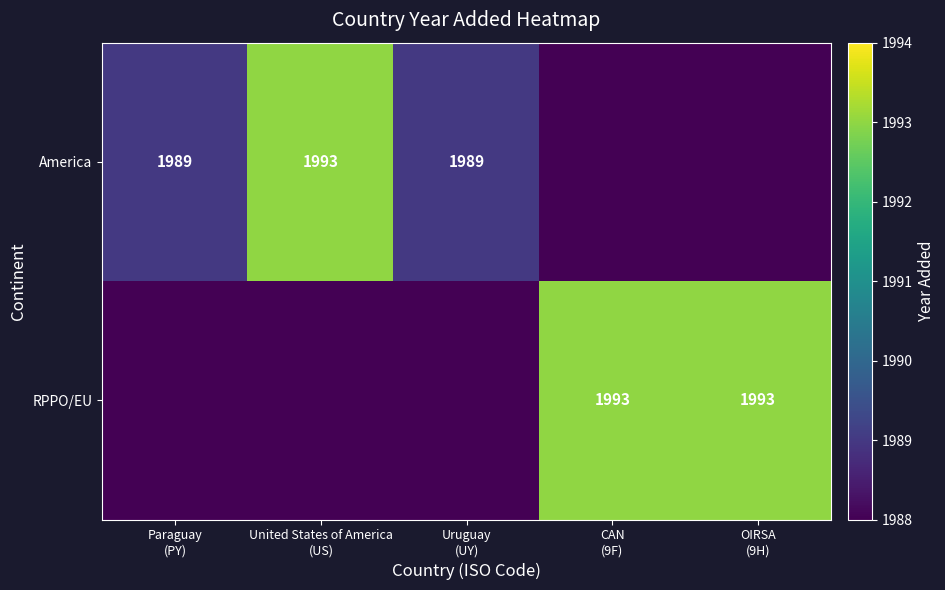

How many values in the America series exceed 1989?

1